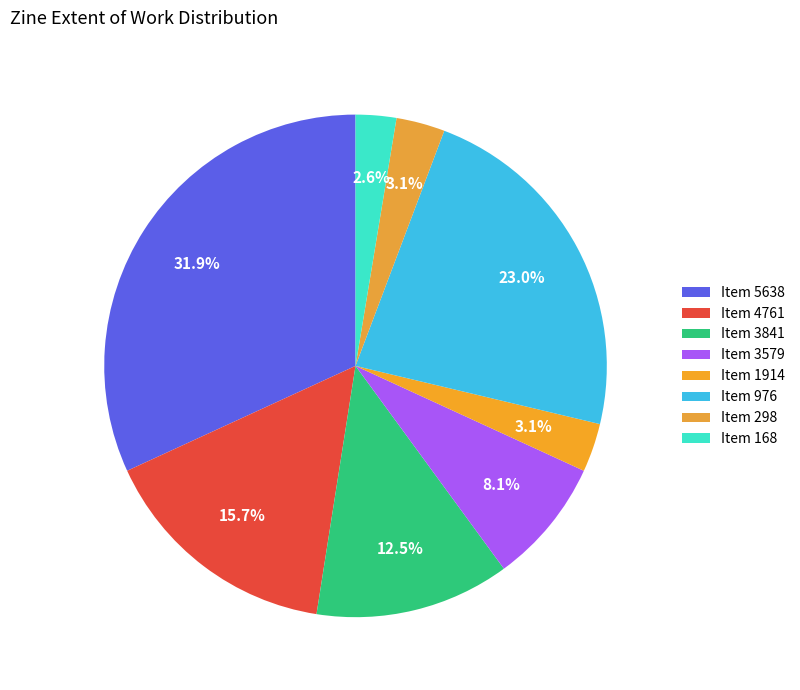

Rank the categories by value from highest to lowest.

5638, 976, 4761, 3841, 3579, 1914, 298, 168